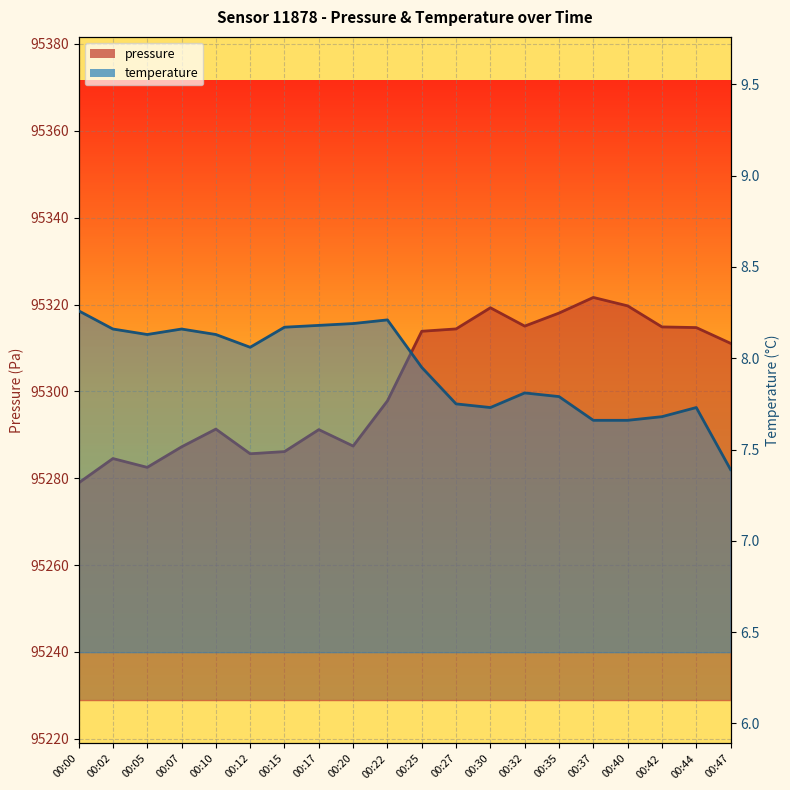

What is the sum of all pressure values?

1906035.1